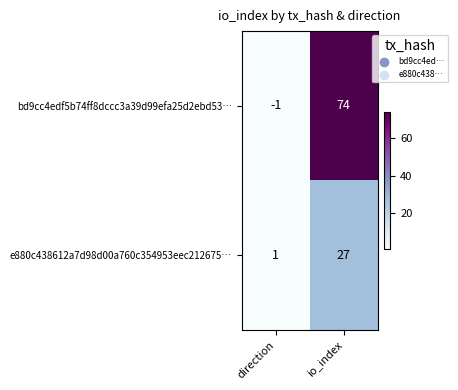

Rank the series by their maximum value, from highest to lowest.

bd9cc4edf5b74ff8dccc3a39d99efa25d2ebd53…, e880c438612a7d98d00a760c354953eec212675…